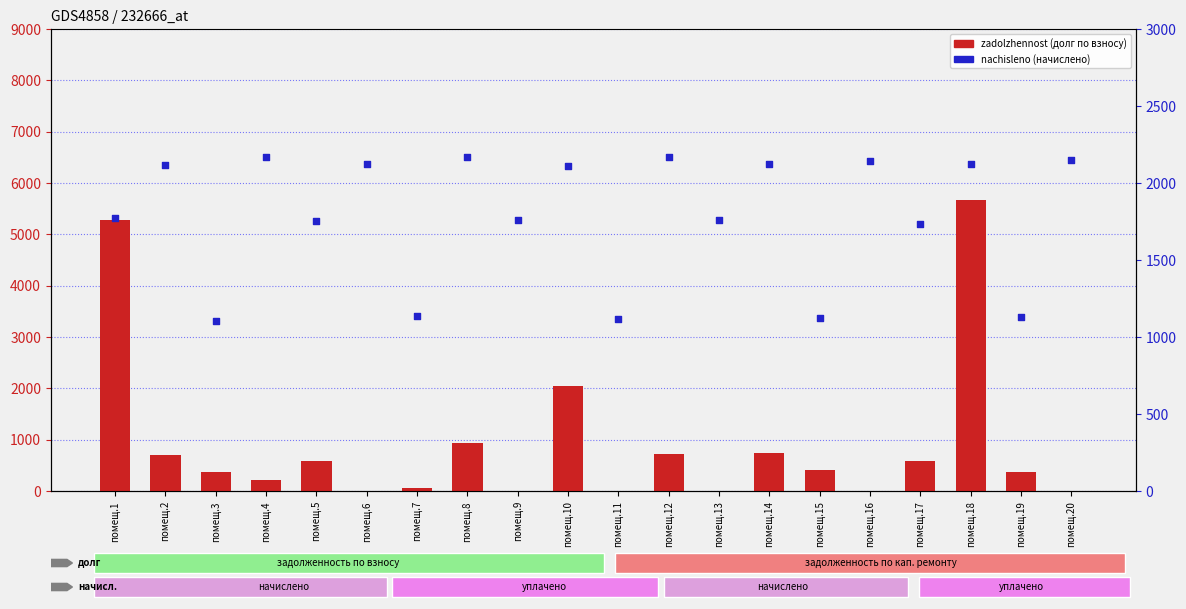

Is the value of zadolzhennost at помещ.19 greater than the value of nachisleno at помещ.20?

No